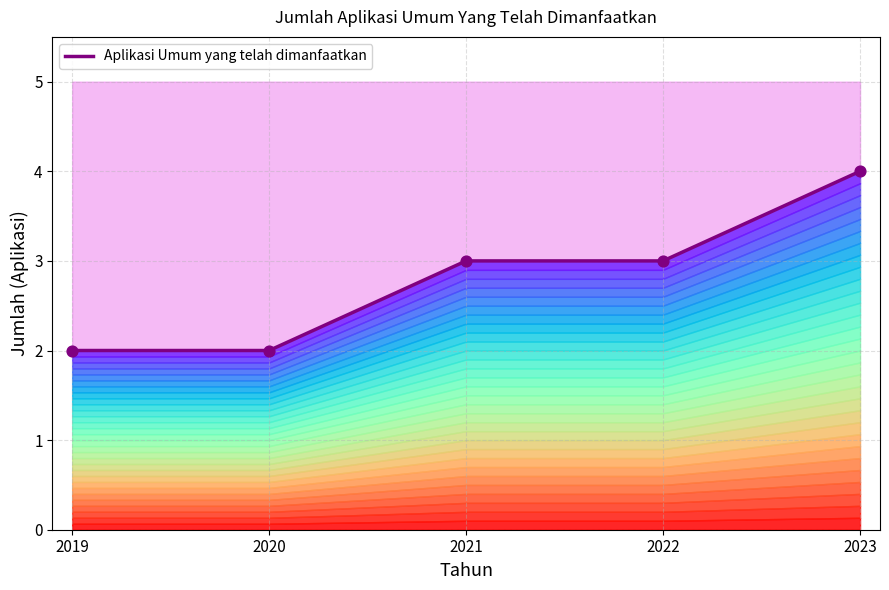

Approximately how many times larger is the value at 2021 compared to 2019?

1.5